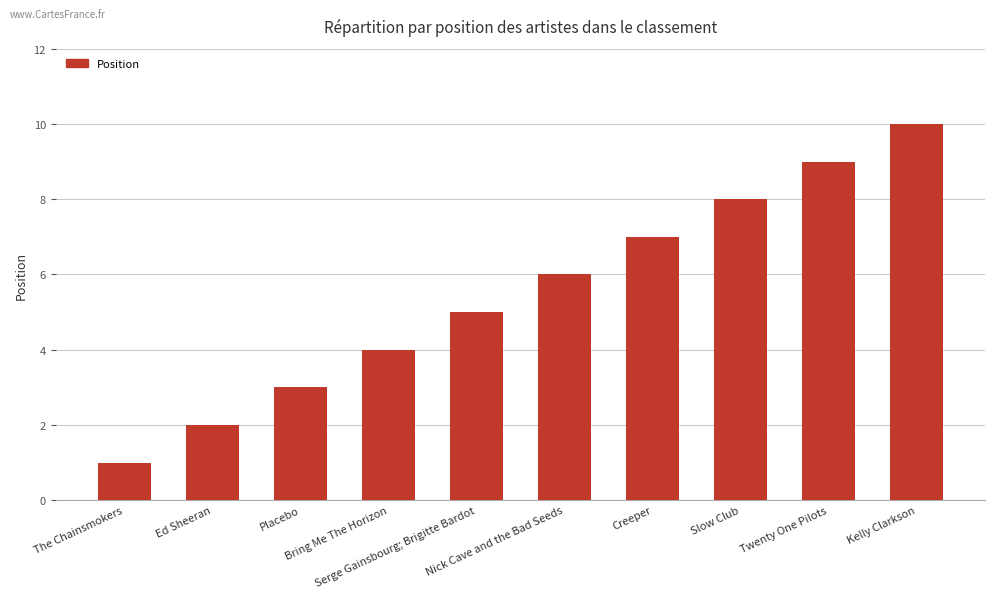

Rank the categories by value from highest to lowest.

Kelly Clarkson, Twenty One Pilots, Slow Club, Creeper, Nick Cave and the Bad Seeds, Serge Gainsbourg; Brigitte Bardot, Bring Me The Horizon, Placebo, Ed Sheeran, The Chainsmokers